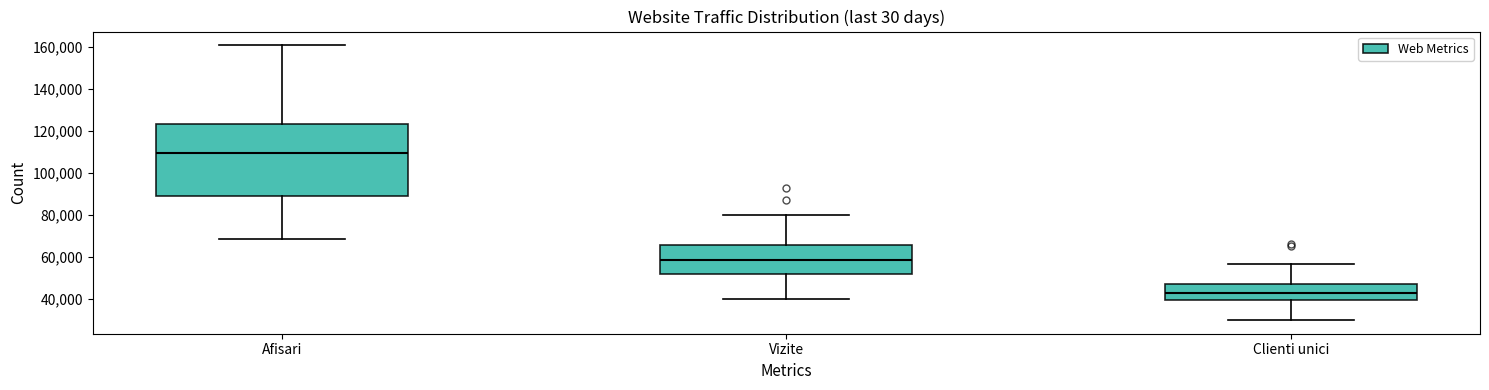

Where is the upper edge of the box for Clienti unici on the y-axis? The values are not printed on the chart, so give them approximately, as read against the axis.

48000